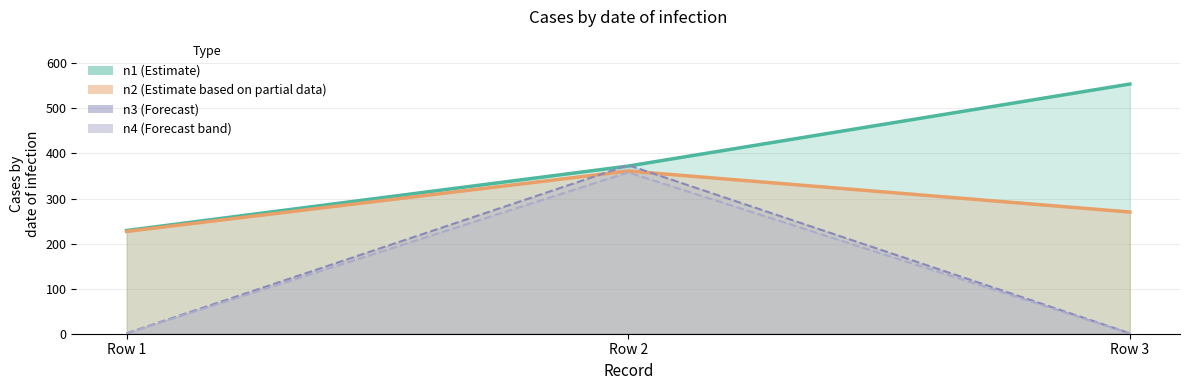

How many n3 values are between 1 and 374?

3